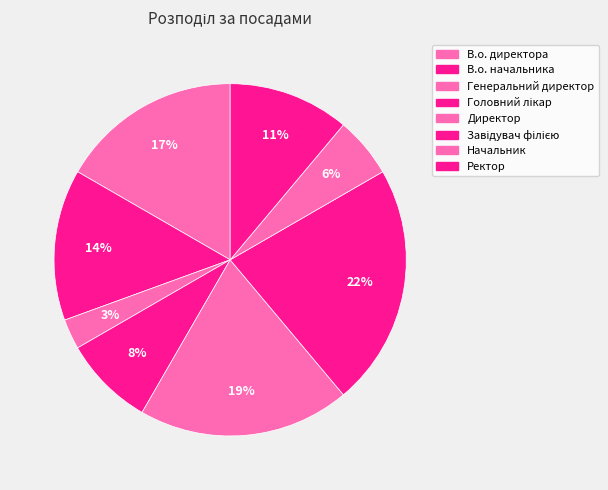

Count the number of slices in the pie.

8